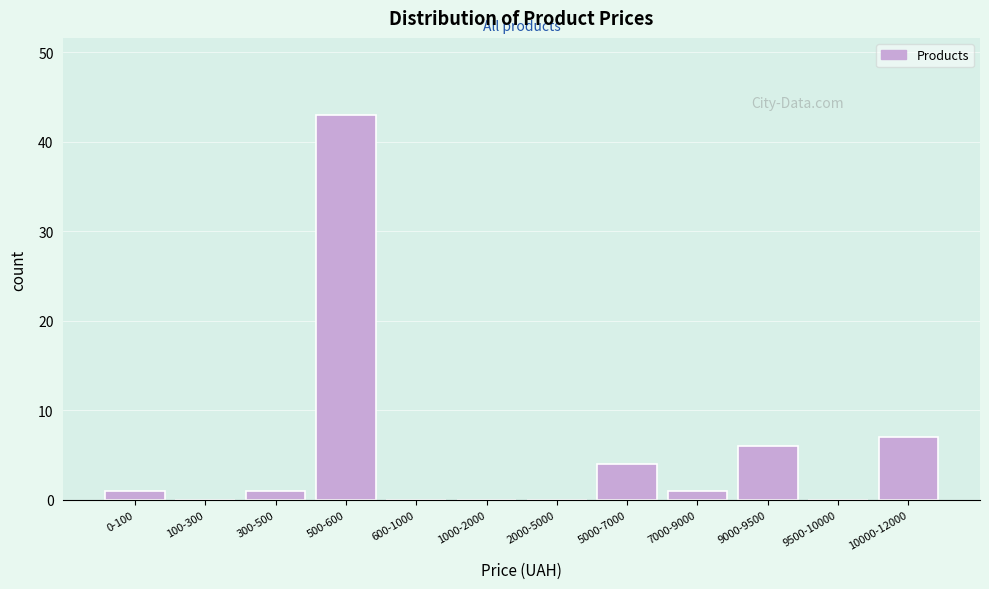

Reading left to right, what are all the values shown in this chart?

0-100=1	100-300=0	300-500=1	500-600=43	600-1000=0	1000-2000=0	2000-5000=0	5000-7000=4	7000-9000=1	9000-9500=6	9500-10000=0	10000-12000=7